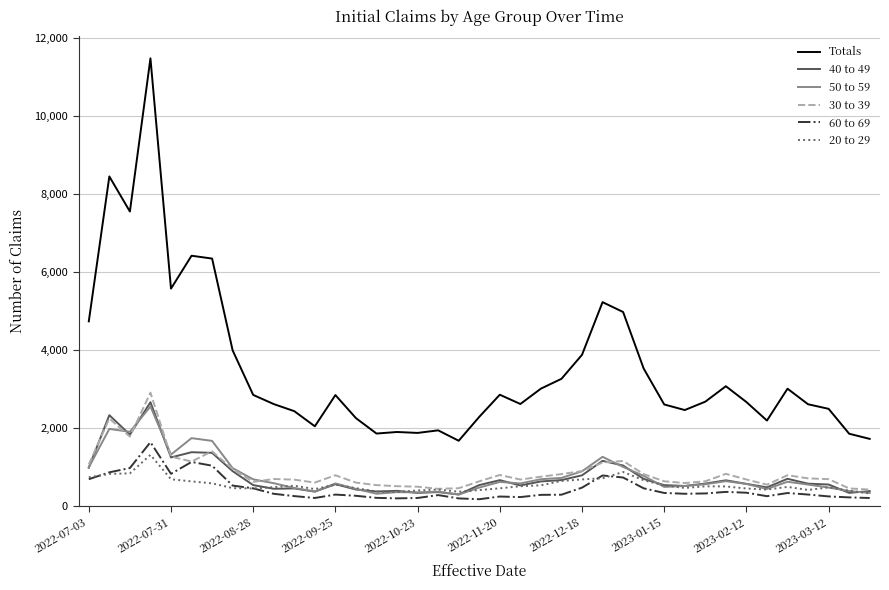

Which series has the largest total across all categories?

Totals